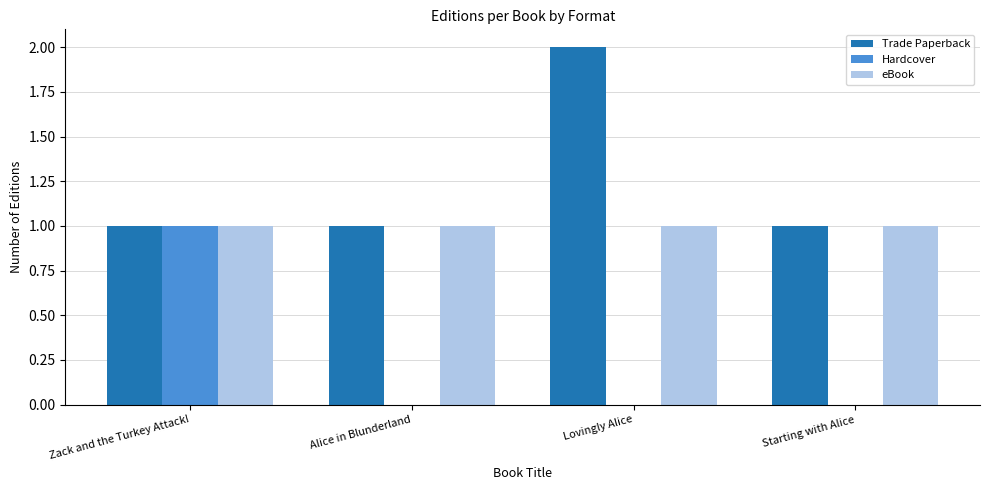

Reading left to right, what are all the values shown in this chart?

Trade Paperback: Zack and the Turkey Attack!=1	Alice in Blunderland=1	Lovingly Alice=2	Starting with Alice=1
Hardcover: Zack and the Turkey Attack!=1	Alice in Blunderland=0	Lovingly Alice=0	Starting with Alice=0
eBook: Zack and the Turkey Attack!=1	Alice in Blunderland=1	Lovingly Alice=1	Starting with Alice=1